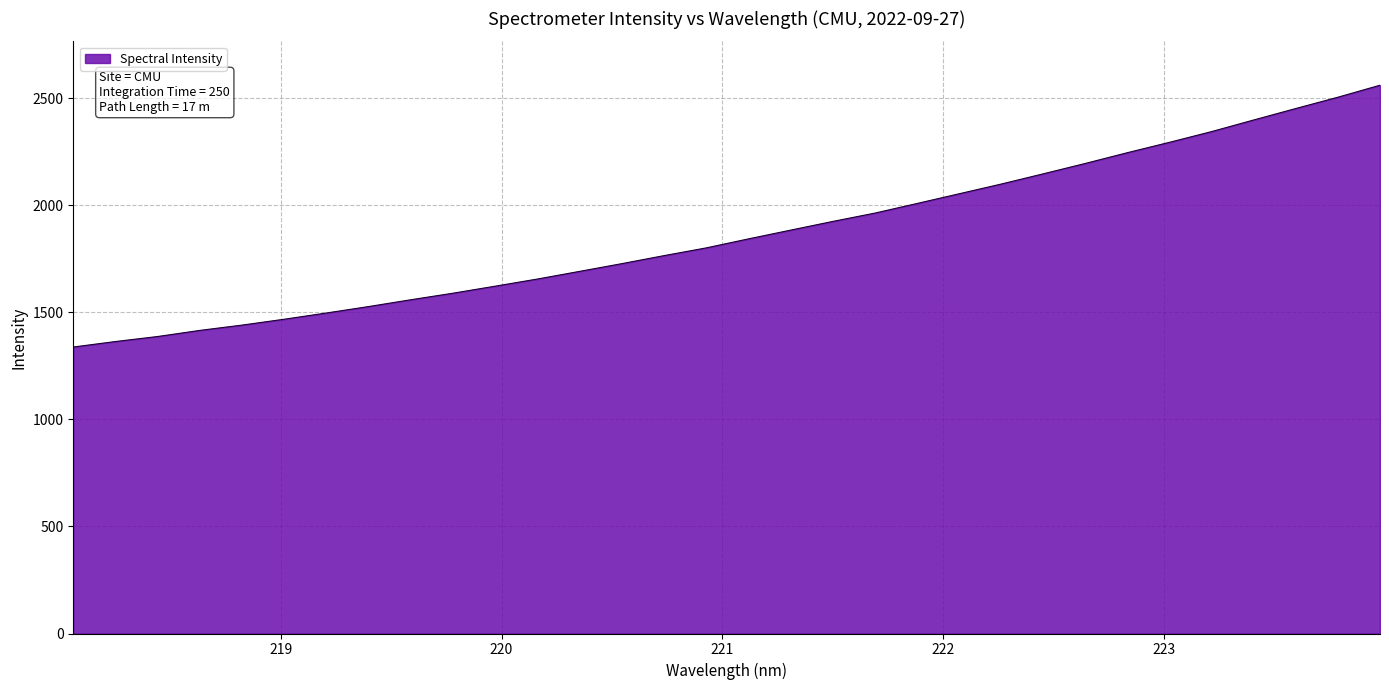

What is the minimum value shown in the chart?

1337.5